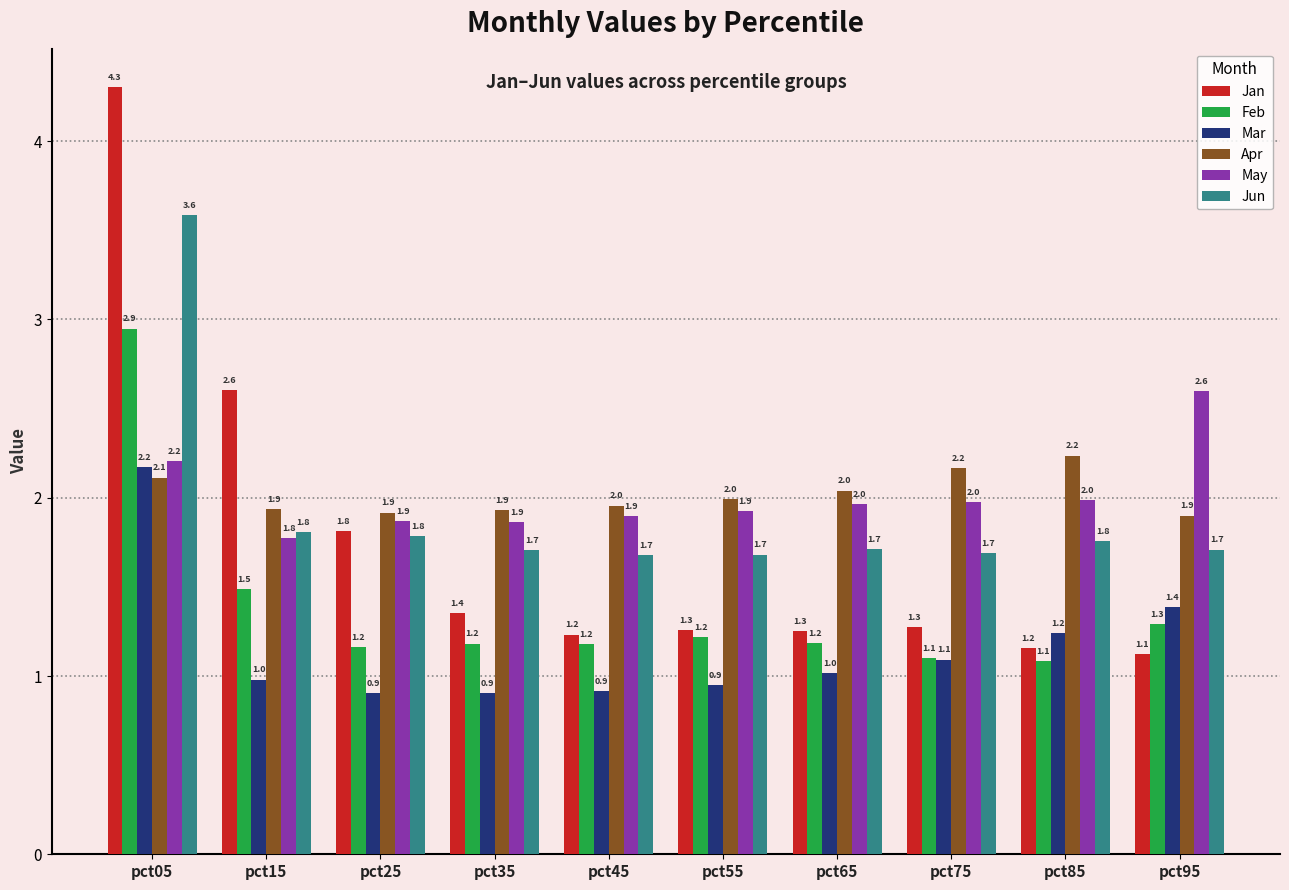

How many groups of bars are there?

10